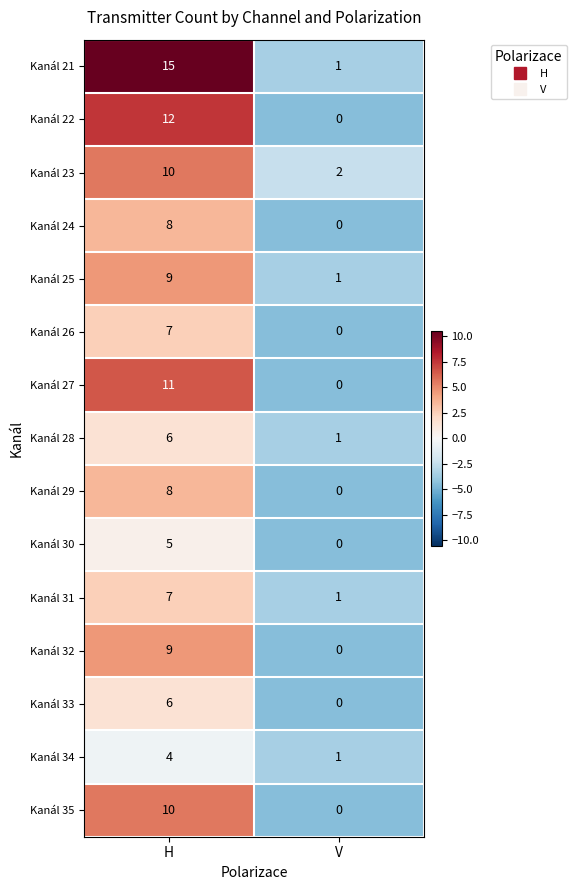

The value of Kanál 34 at V is 1. True or false?

True